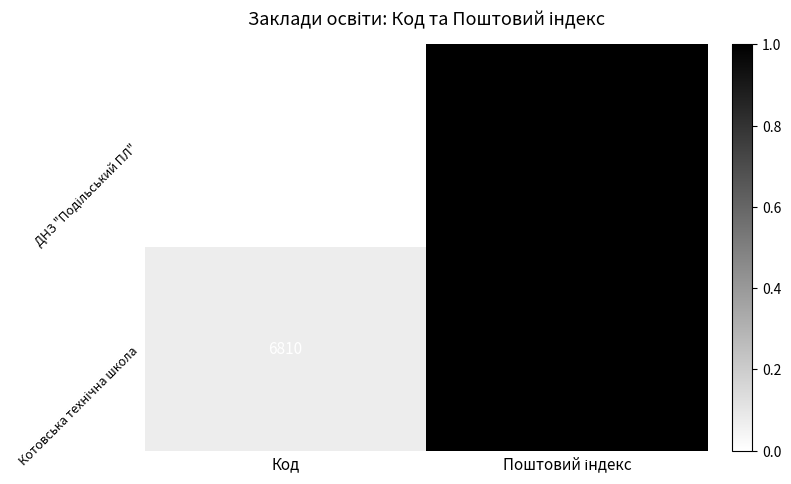

Which category has the lowest value across all series?

Код